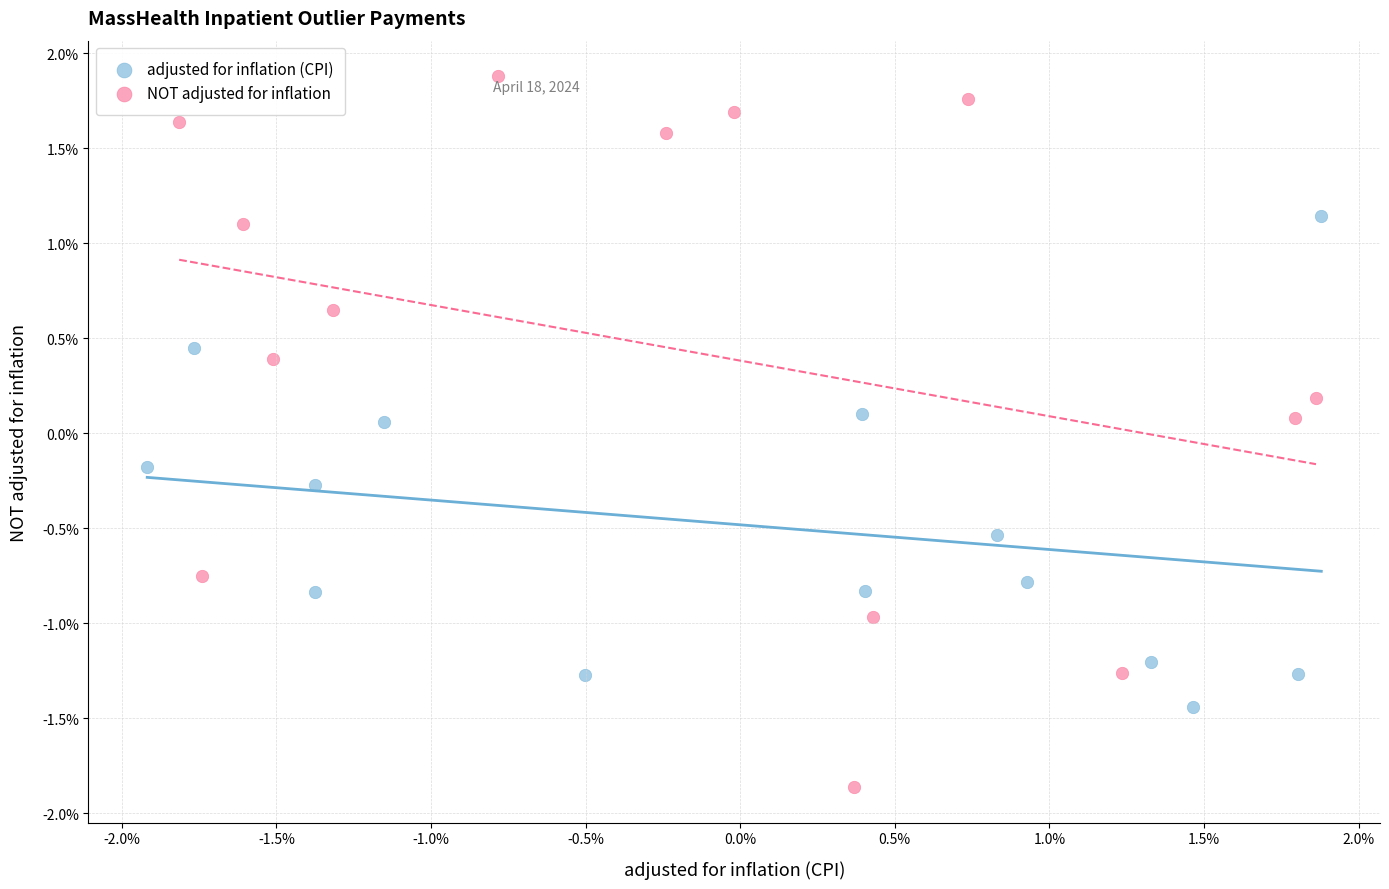

Which series has the largest Y range (max minus min)?

NOT adjusted for inflation